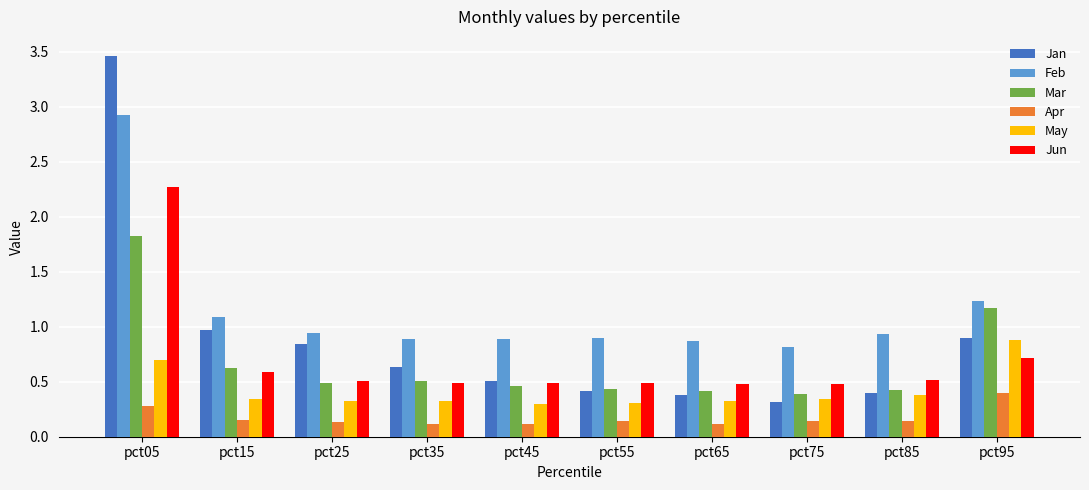

What is the average value of the Mar series?

0.7